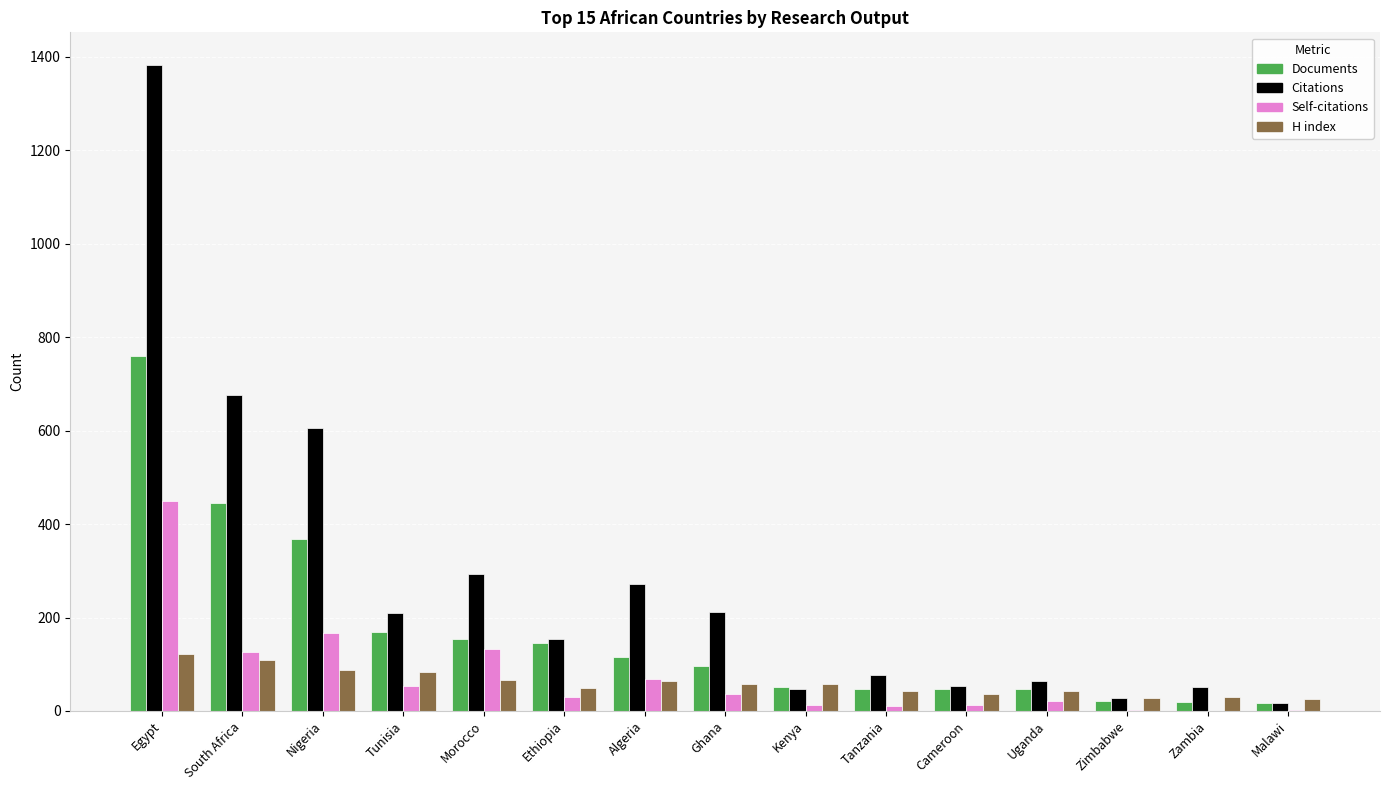

The value of Citations at Egypt is 1383. True or false?

True